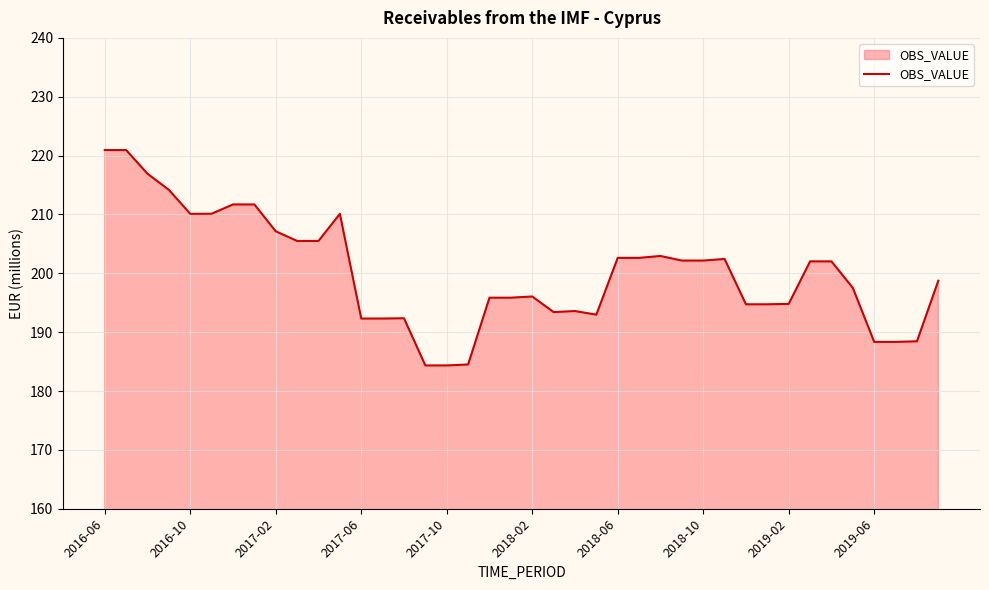

What is the maximum value shown in the chart?

220.9